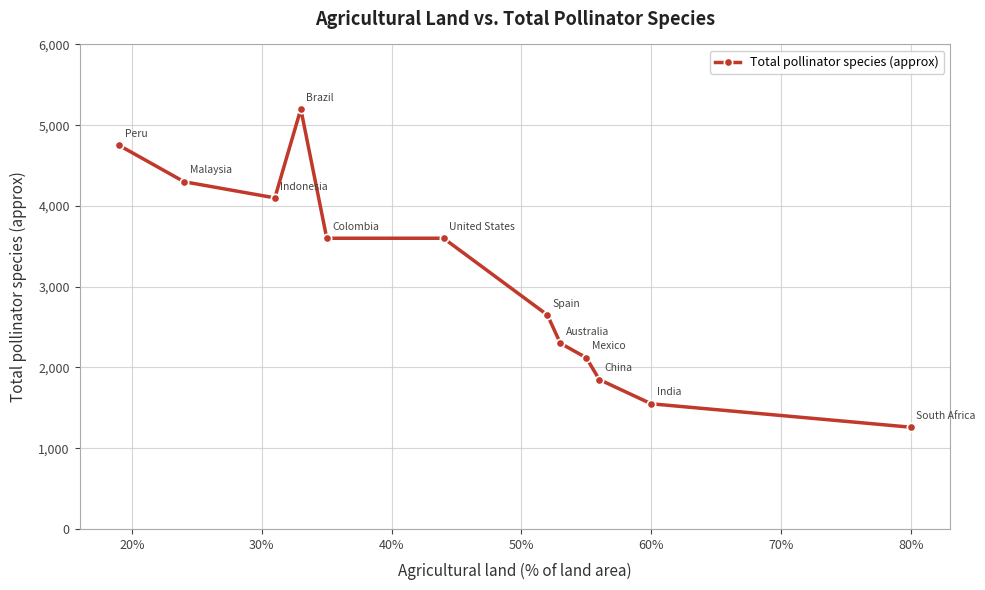

What is the sum of all values?

37280